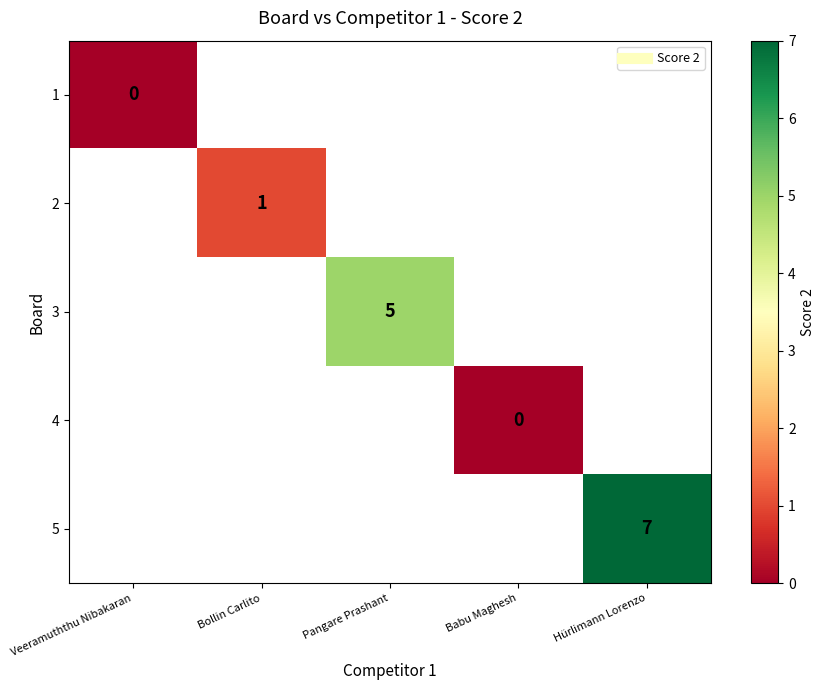

What is the greatest value displayed?

7.0